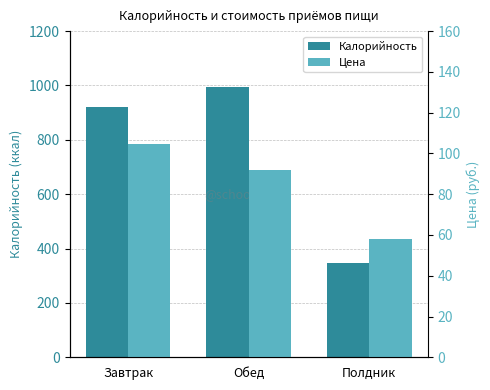

Is it true that Калорийность equals 346.6 at Полдник?

True